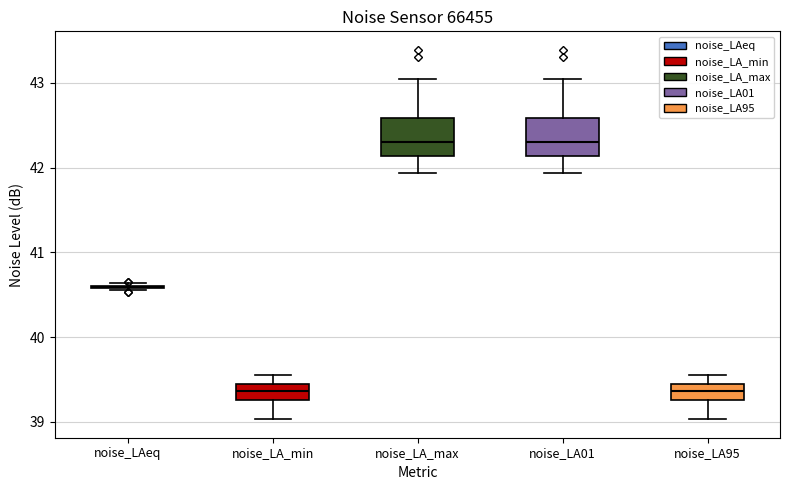

Reading left to right, transcribe this box plot: for each box, give where its median line is, the range the box spans, and where its two whiskers end, as read against the y-axis. The values are not printed on the chart, so give them approximately, as read against the axis.

noise_LAeq: box collapsed to a line at 40.6, whiskers 40.6 to 40.6
noise_LA_min: median 39.4, box 39.3 to 39.5, whiskers 39.0 to 39.6
noise_LA_max: median 42.3, box 42.1 to 42.6, whiskers 41.9 to 43.0
noise_LA01: median 42.3, box 42.1 to 42.6, whiskers 41.9 to 43.0
noise_LA95: median 39.4, box 39.3 to 39.5, whiskers 39.0 to 39.6